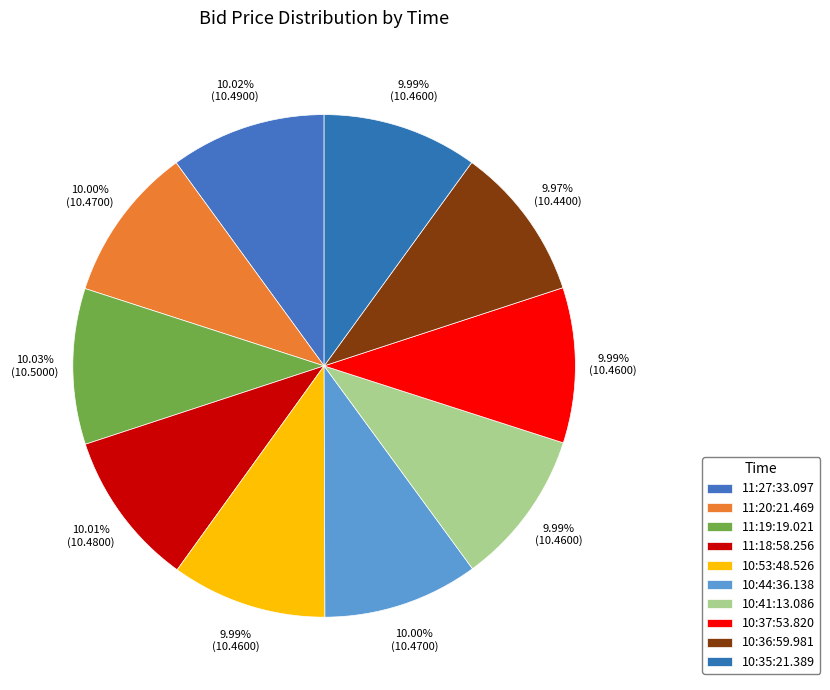

Is it true that 11:19:19.021 is 10% of the pie?

True